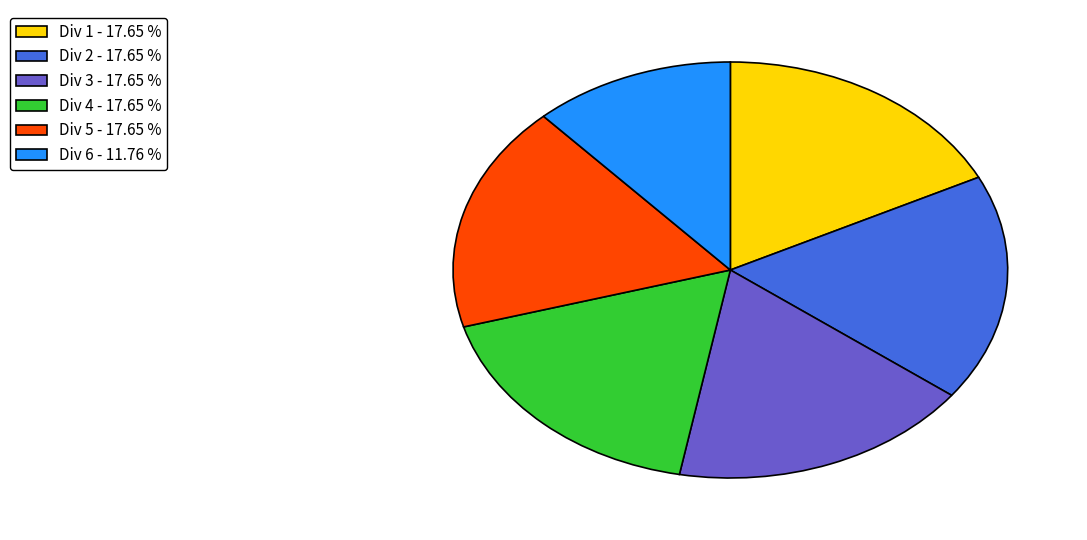

Do Div 5 - 17.65 % and Div 4 - 17.65 % together represent more than half of the pie?

No